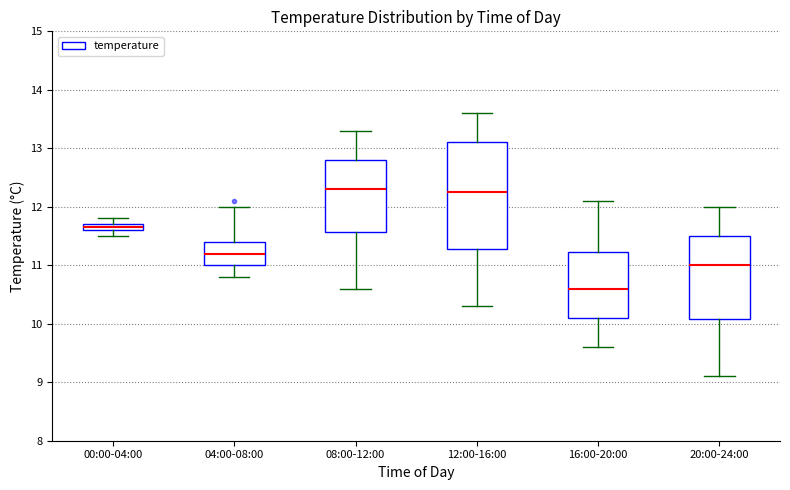

Where is the lower edge of the box for 20:00-24:00 on the y-axis? The values are not printed on the chart, so give them approximately, as read against the axis.

10.1